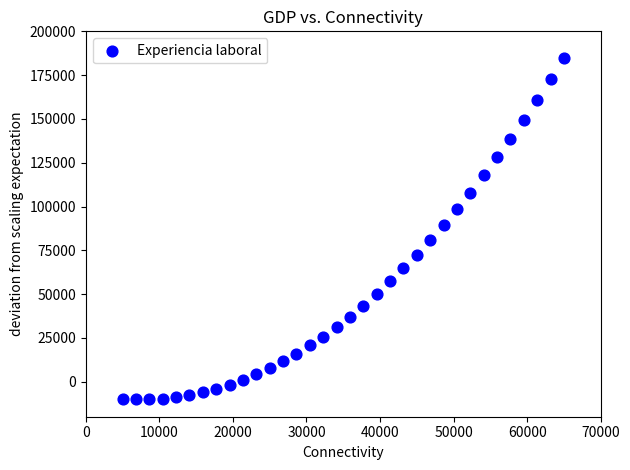

What is the range of X values (max minus min)?

60000.0